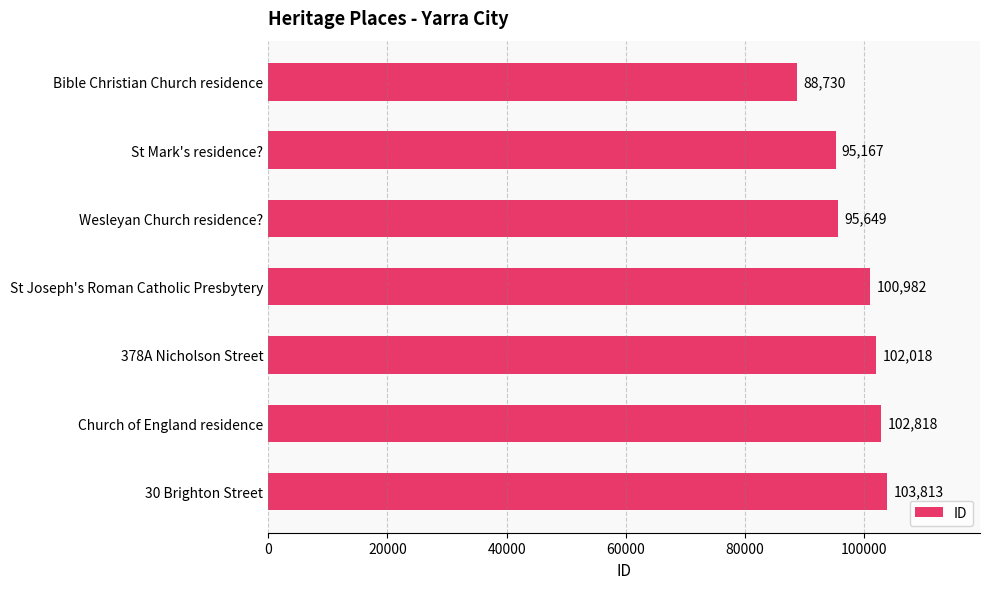

At which label is the value closest to 96271?

Wesleyan Church residence?